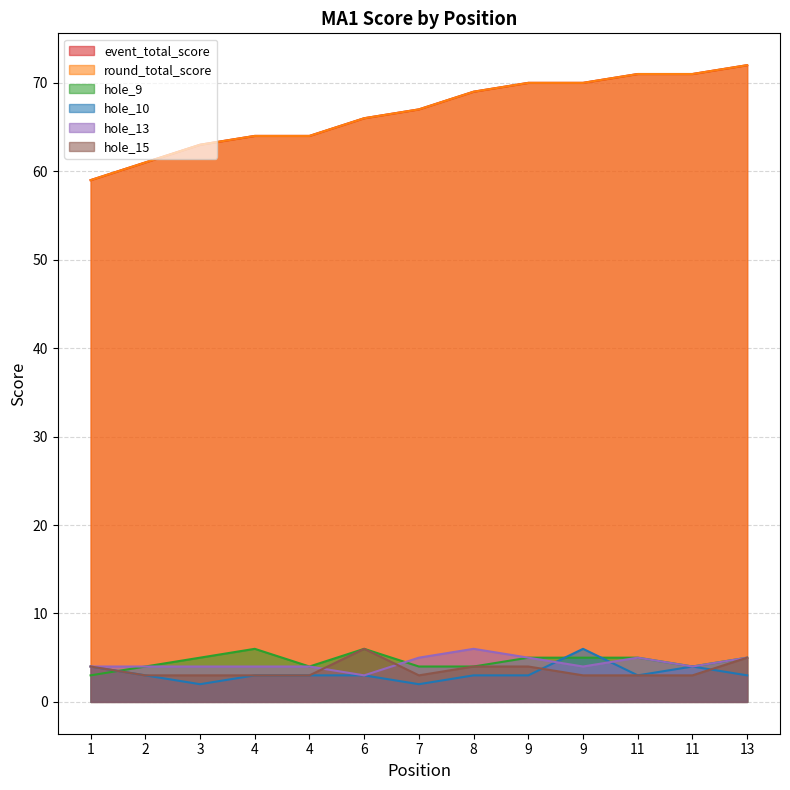

Which series has the largest range (max minus min)?

event_total_score